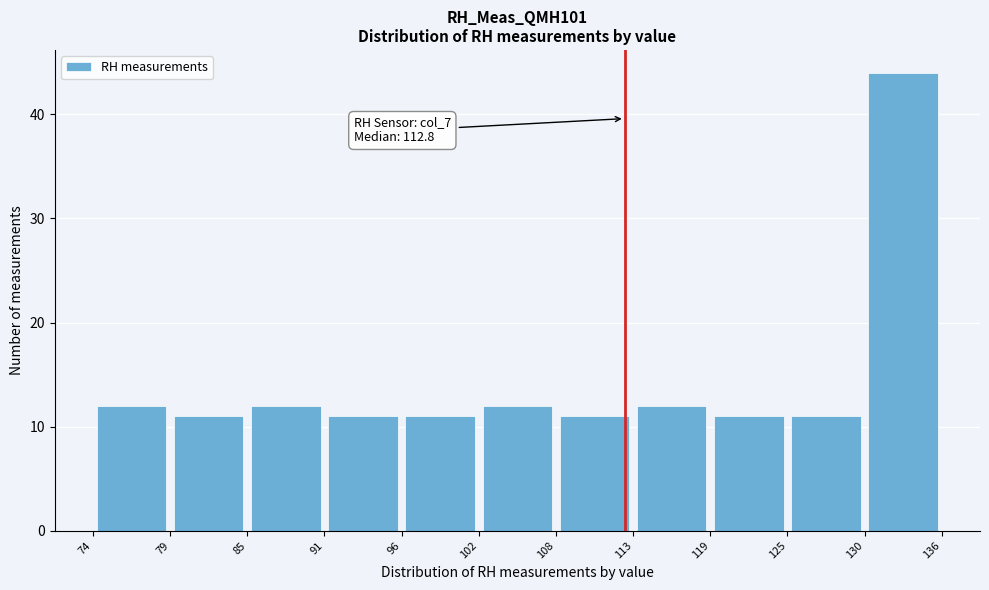

Over which range of the x-axis is the bar tallest?

130 to 136